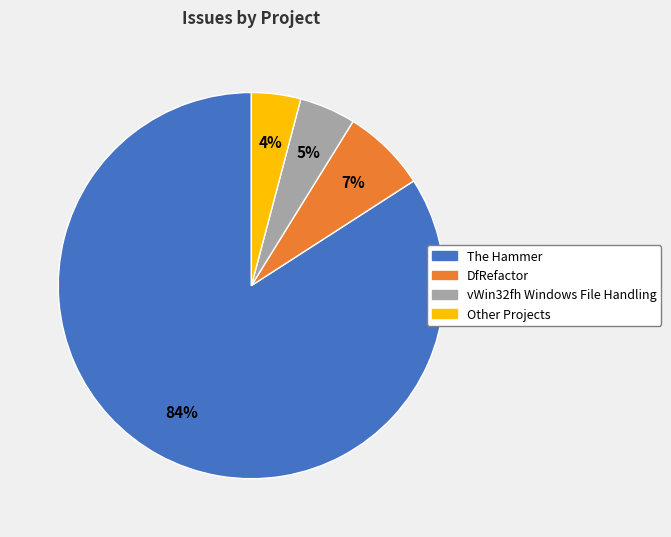

What is the ratio of the value at Other Projects to the value at DfRefactor?

0.6